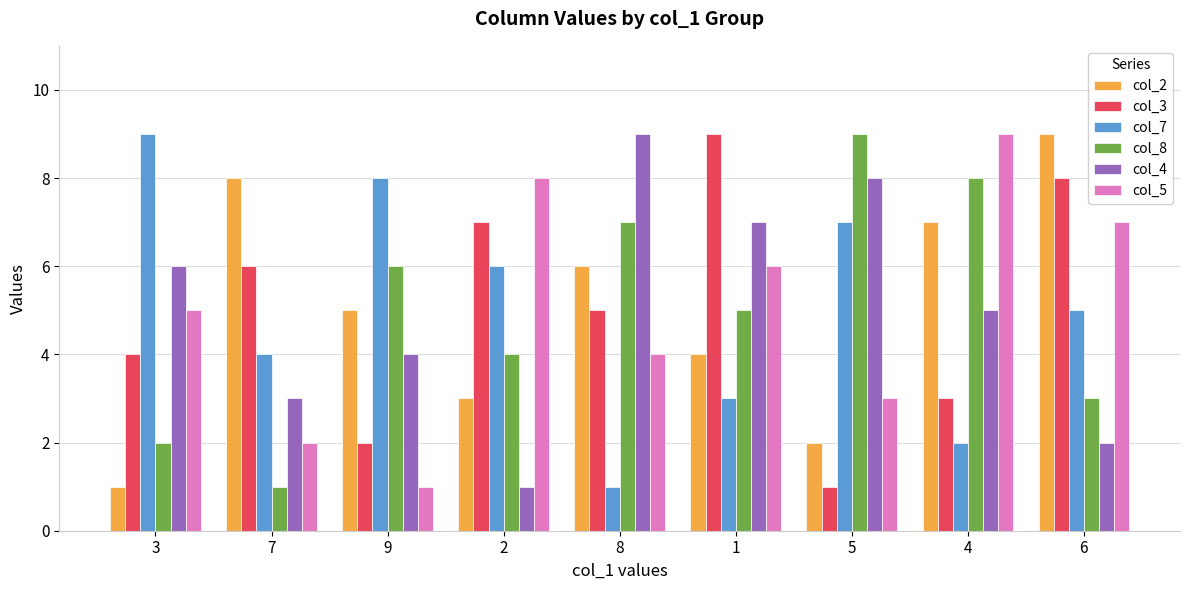

List the labels in order of col_3 value, smallest first.

5, 9, 4, 3, 8, 7, 2, 6, 1